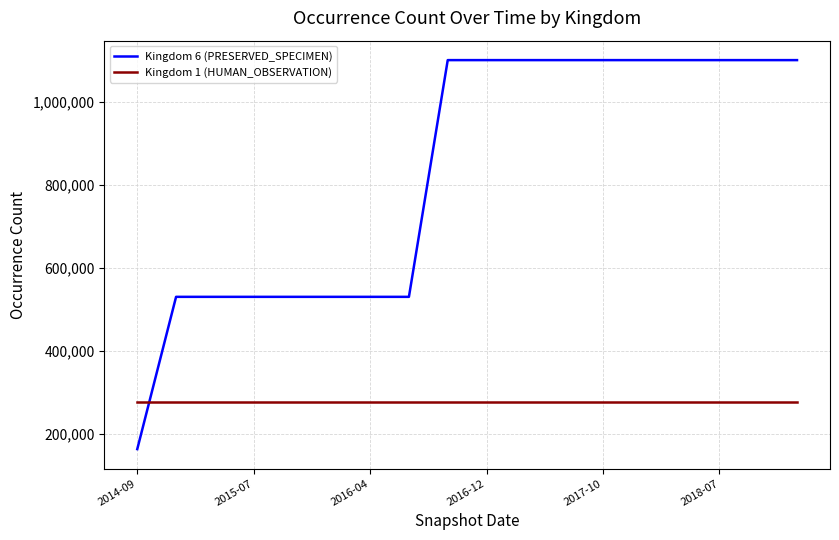

What is the difference between the maximum and minimum values in the Kingdom 6 (PRESERVED_SPECIMEN) series?

938418